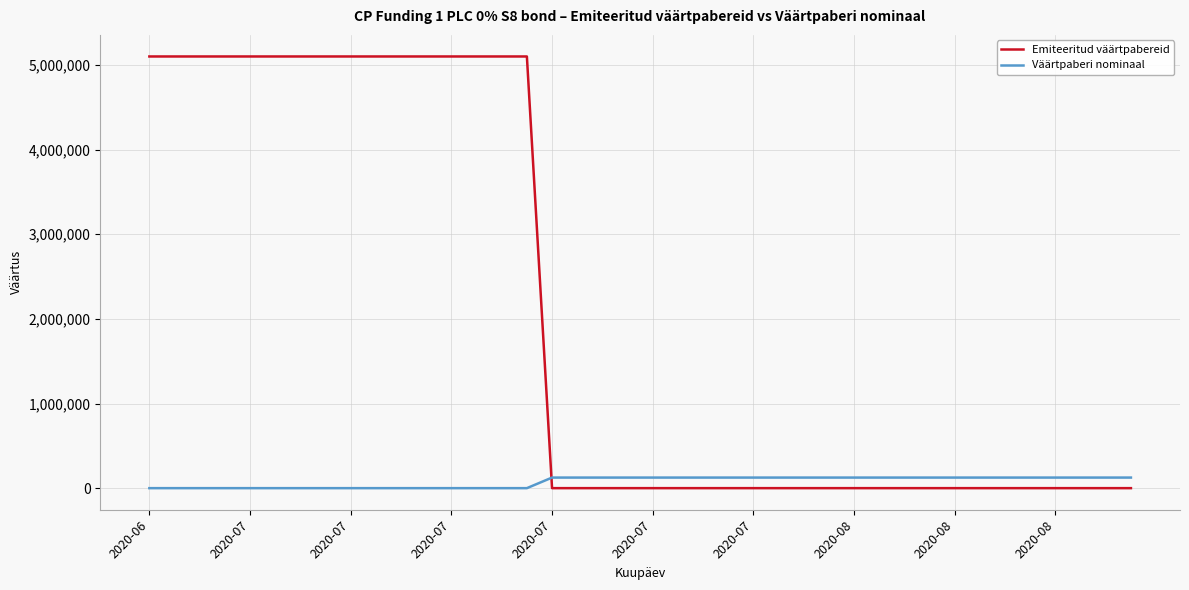

Rank the series by their maximum value, from highest to lowest.

Emiteeritud väärtpabereid, Väärtpaberi nominaal